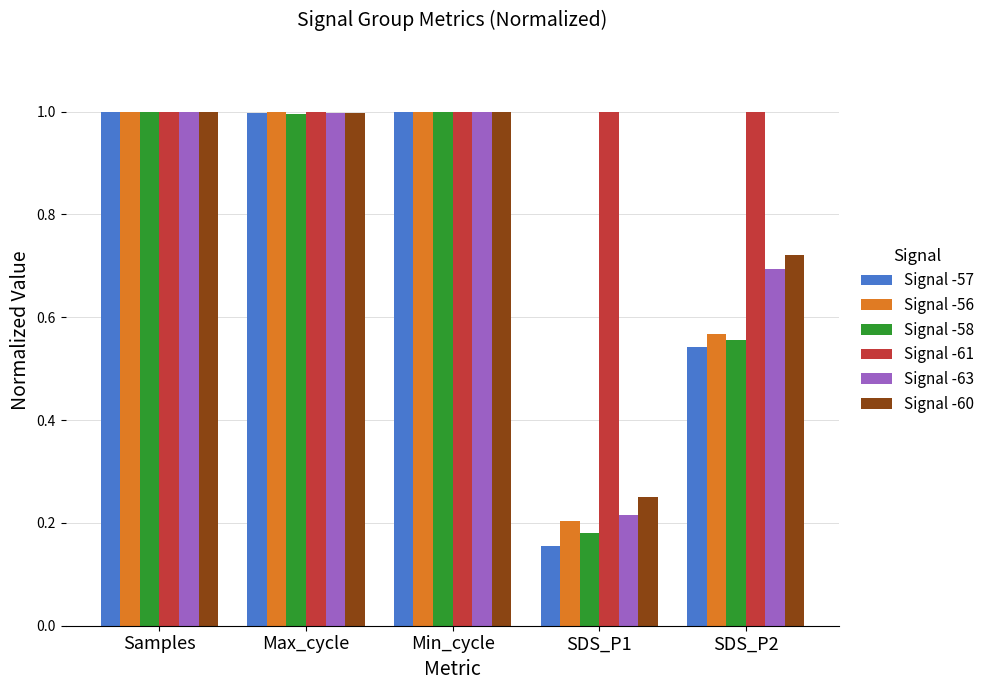

What is the total value across all series at Min_cycle?

6.0